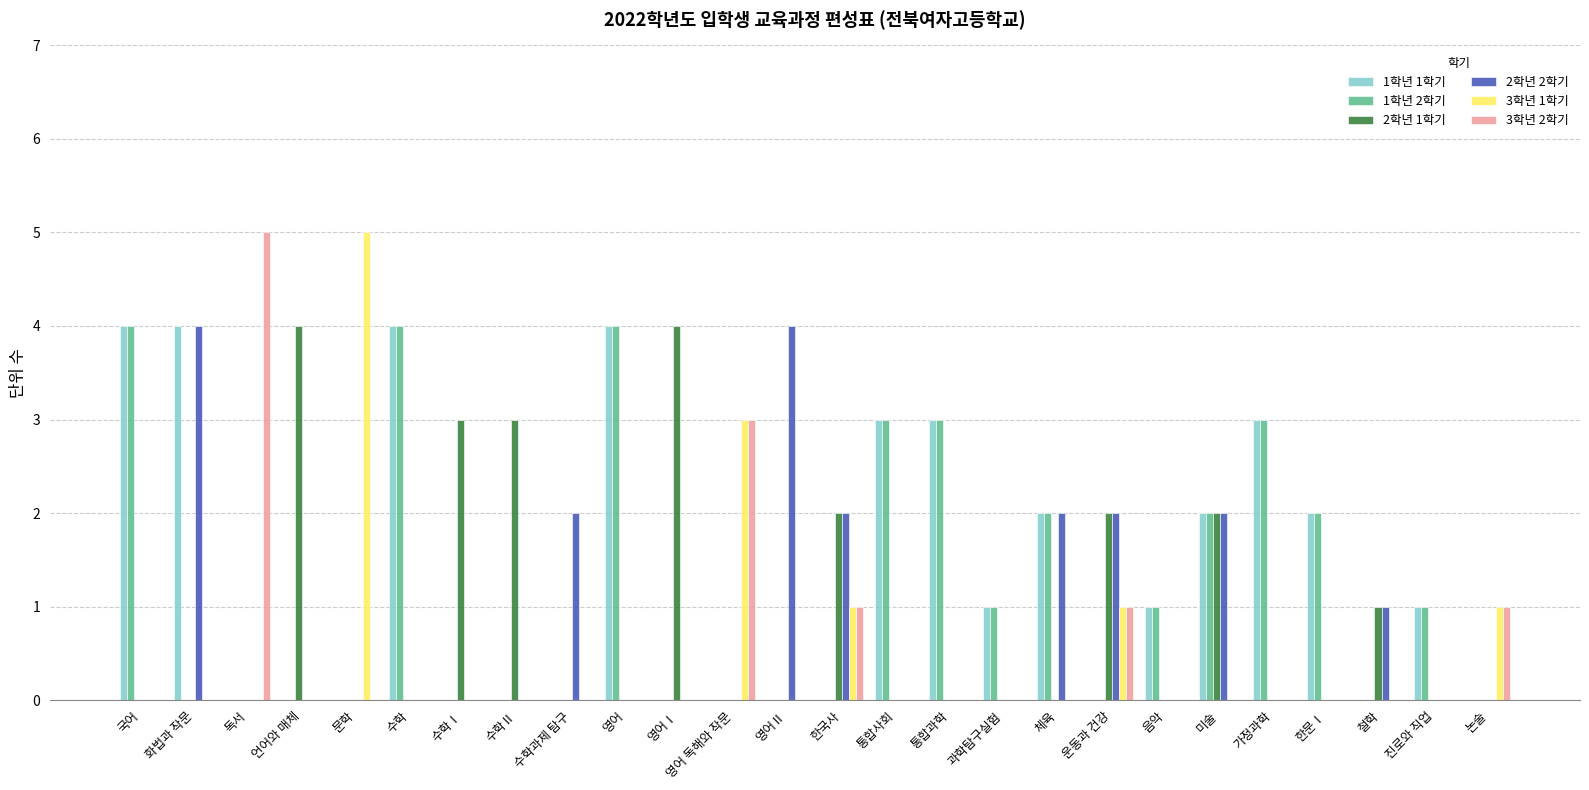

What is the total value across all series at 운동과 건강?

6